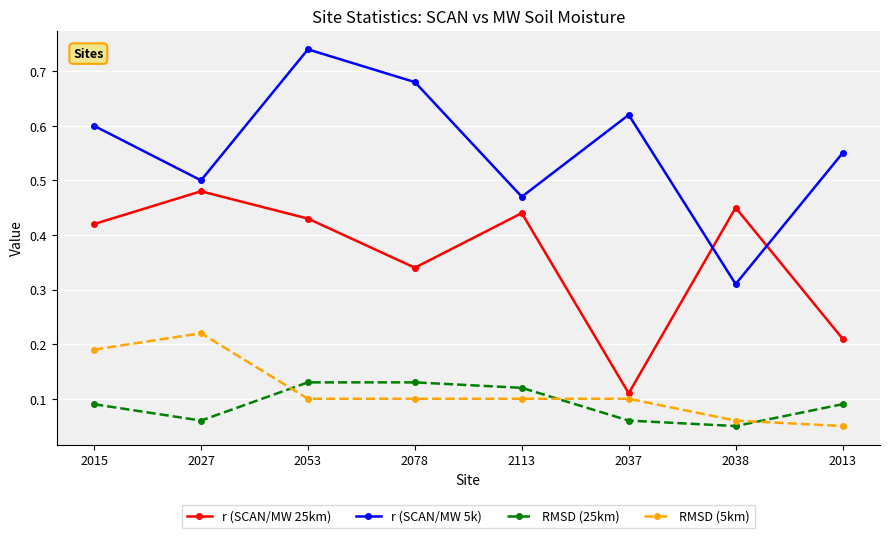

Which series has the largest total across all categories?

r (SCAN/MW 5k)